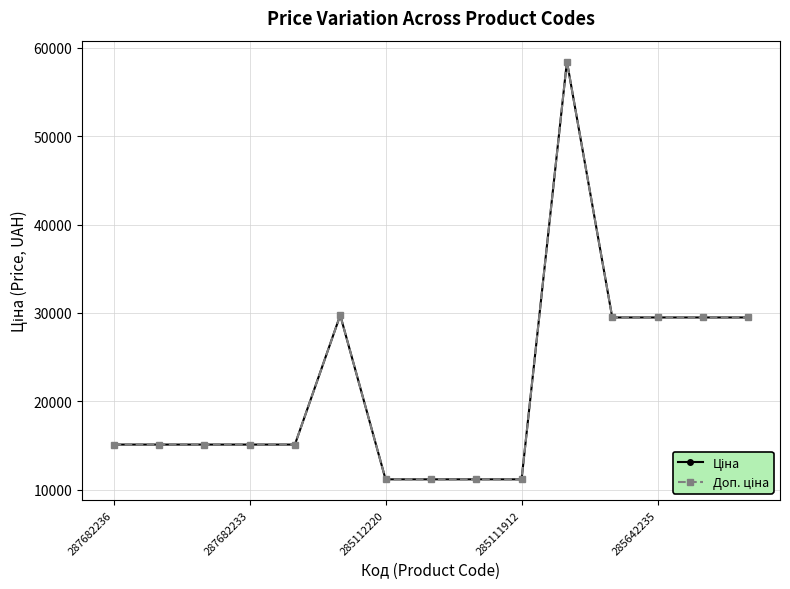

True or false: Ціна and Доп. ціна intersect in this chart.

False